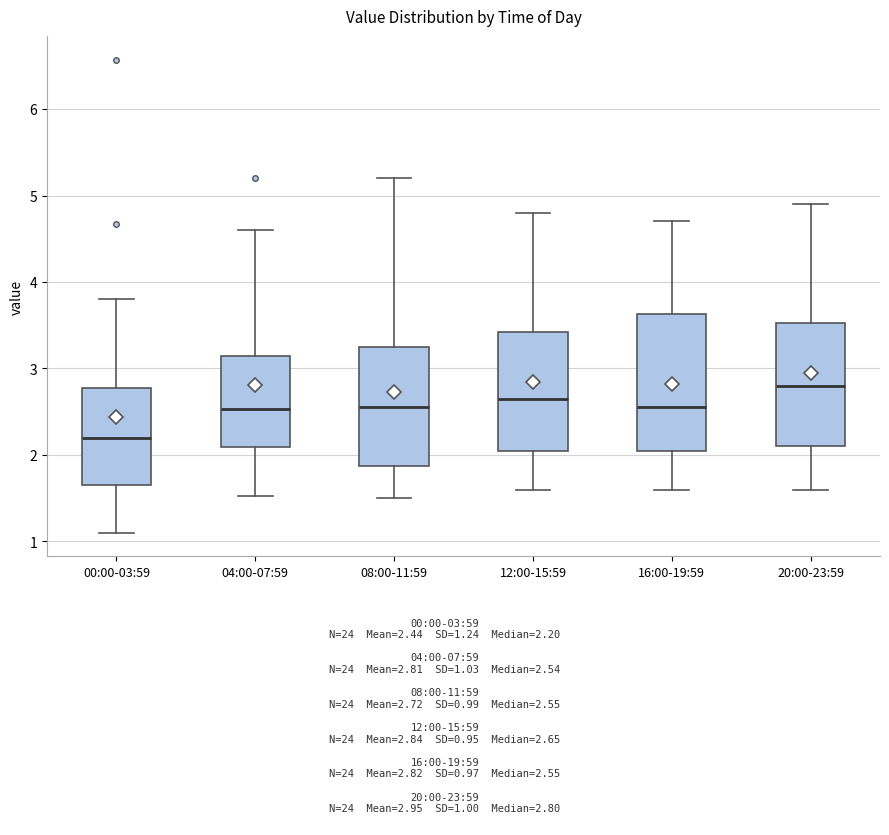

Which box has the highest median line?

20:00-23:59